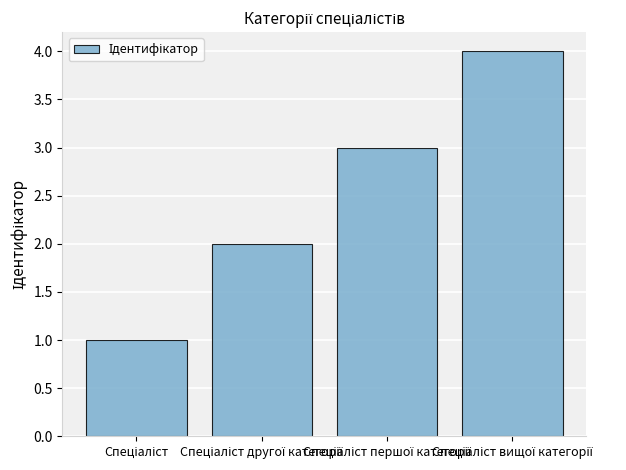

How many values are between 2 and 4?

3